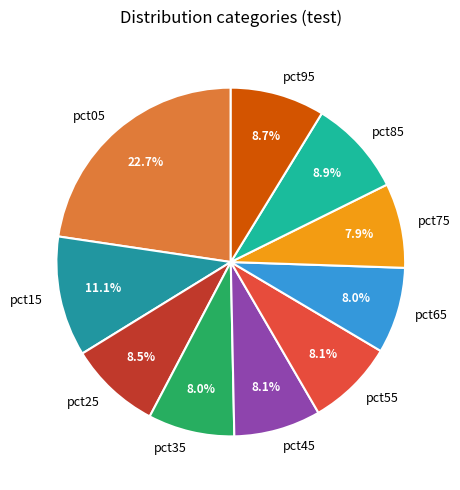

True or false: pct75 accounts for 1% of the total.

False